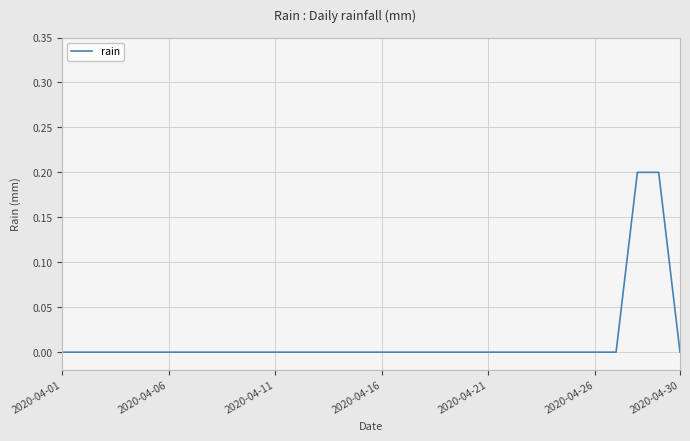

How many lines are shown in the chart?

1